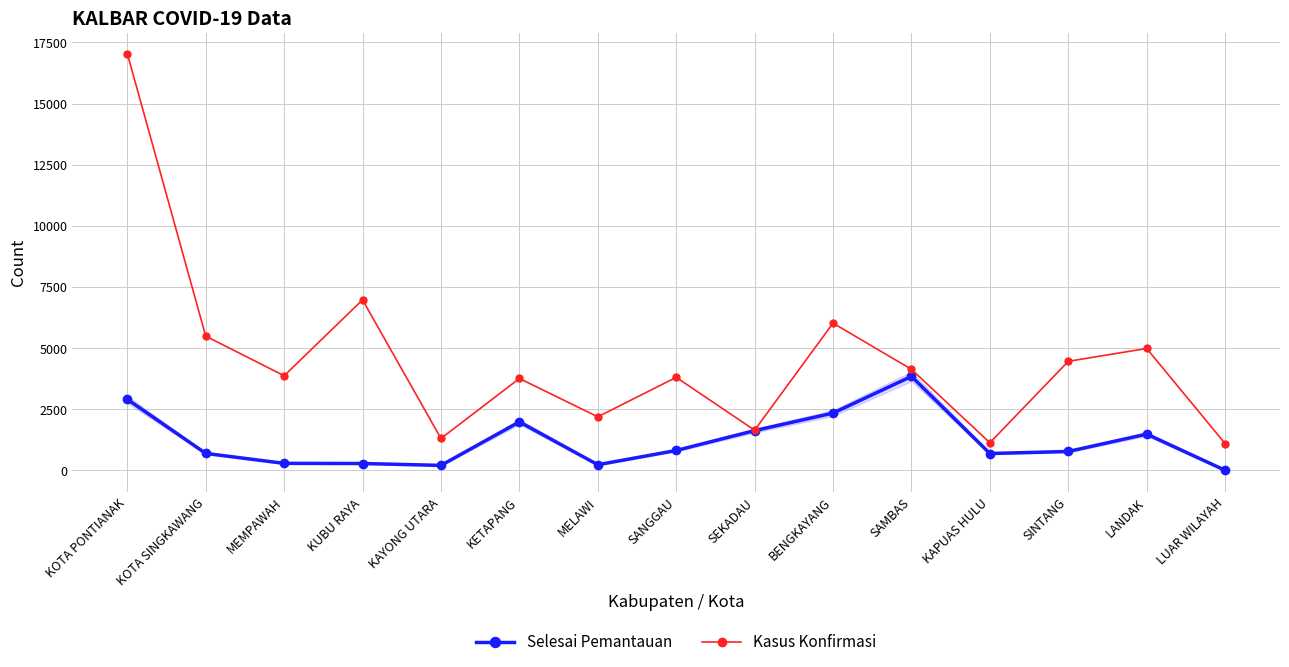

True or false: Kasus Konfirmasi has a value of 5909 at SAMBAS.

False